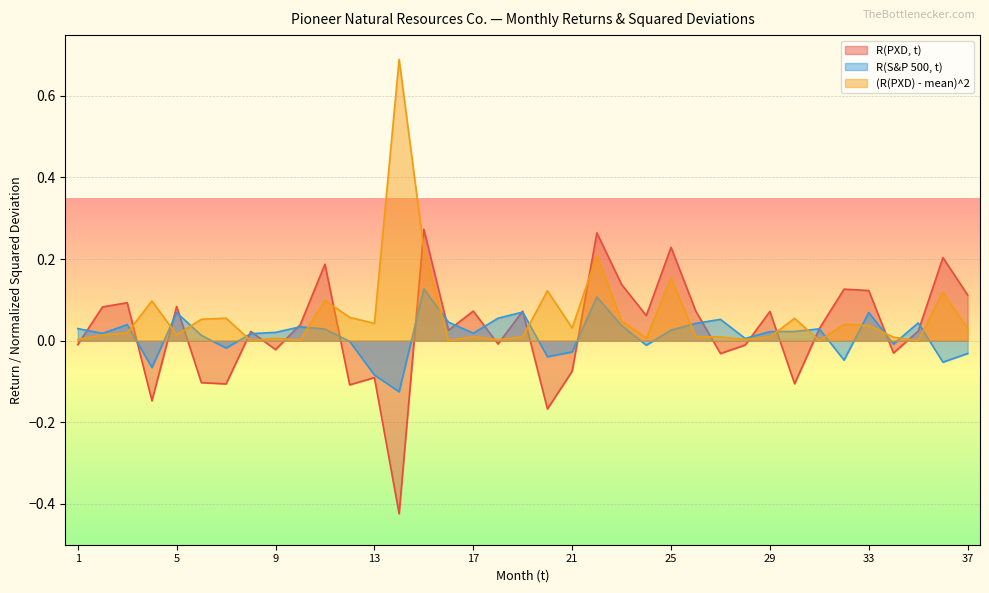

How many lines are shown in the chart?

3